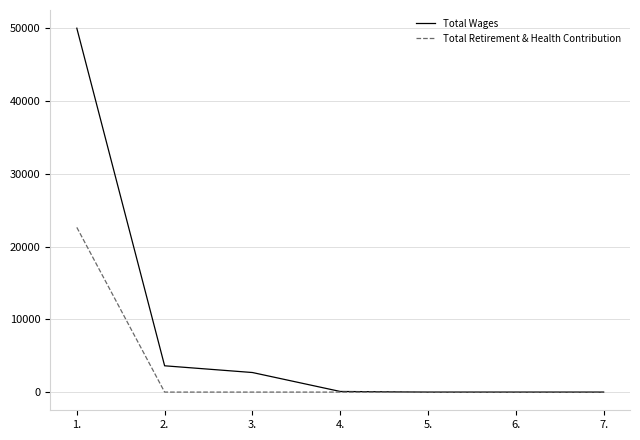

Is the value of Total Wages at 2. greater than the value of Total Retirement & Health Contribution at 4.?

Yes